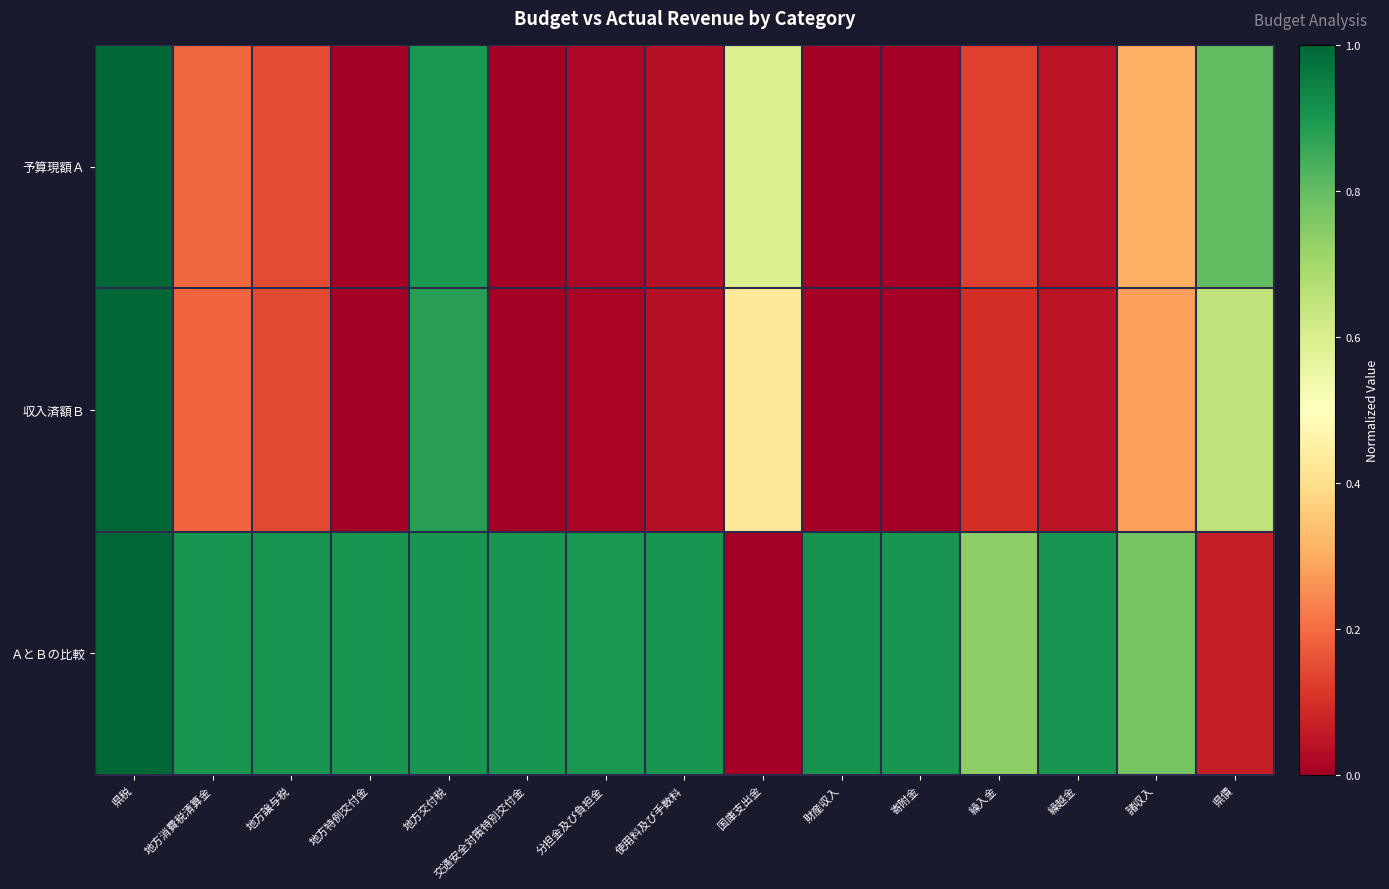

Between 諸収入 and 県債, which is larger?

県債